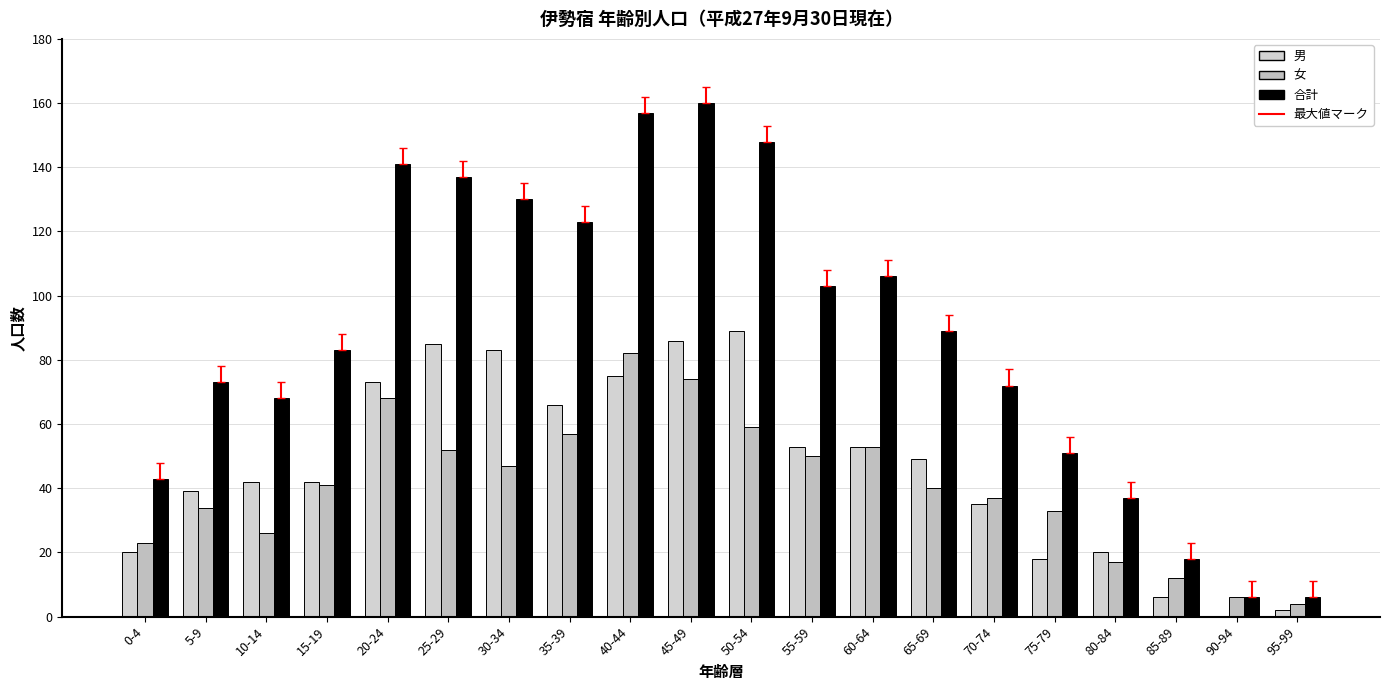

How many groups of bars are there?

20